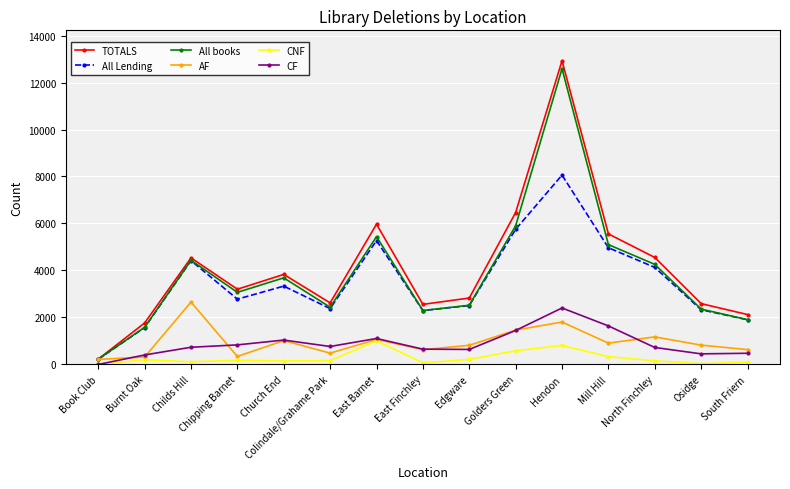

True or false: TOTALS has more than 1 points higher than both neighbors.

True